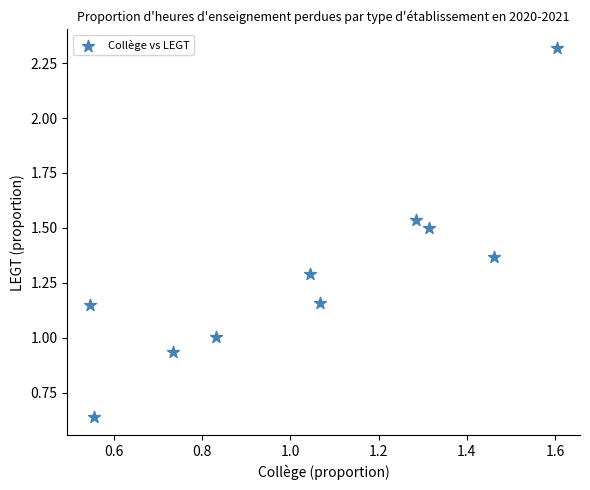

What is the average X value?

1.0